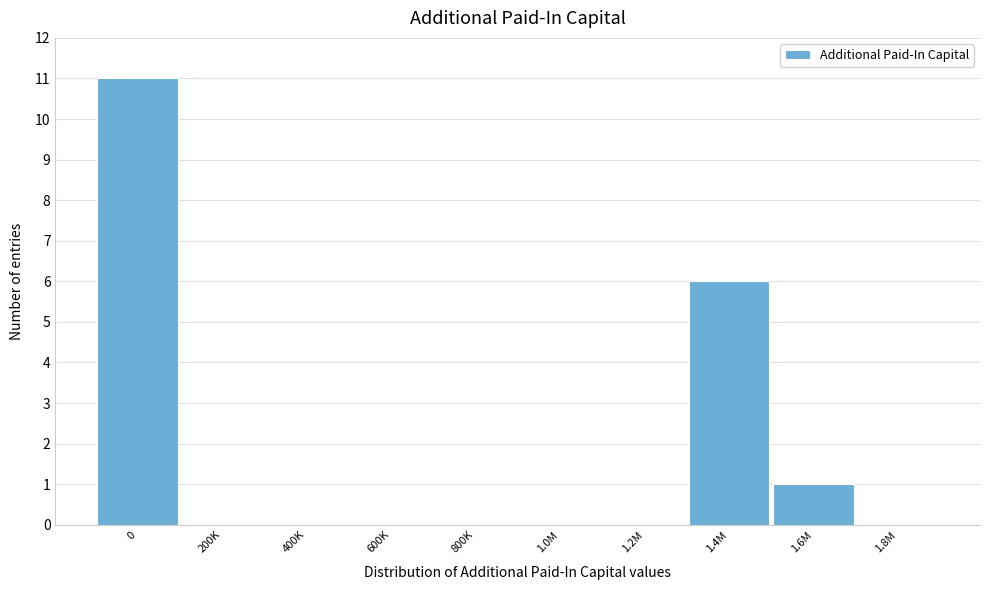

Reading left to right, what are all the values shown in this chart?

0=11	200K=0	400K=0	600K=0	800K=0	1.0M=0	1.2M=0	1.4M=6	1.6M=1	1.8M=0